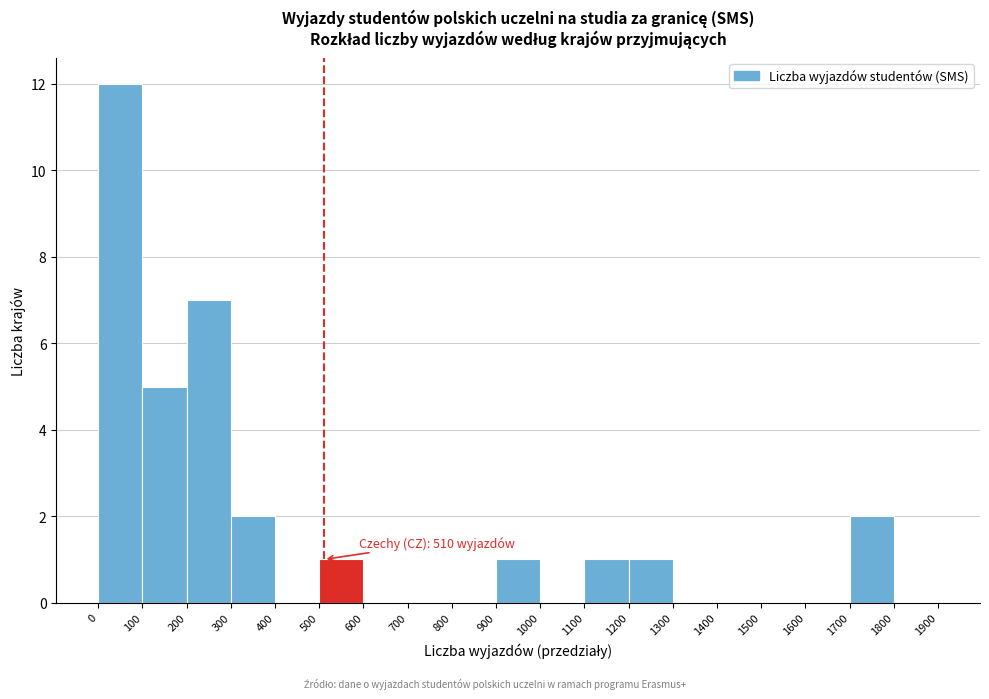

Over which range of the x-axis is the bar tallest?

0 to 100